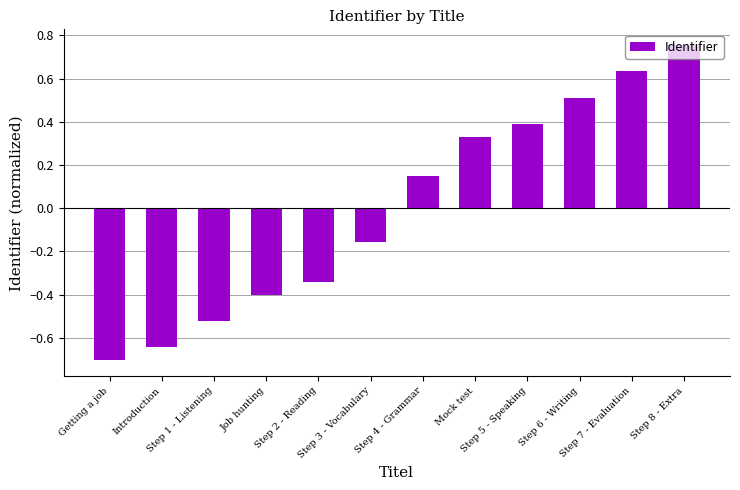

What is the label of the 8th bar from the left?

Mock test